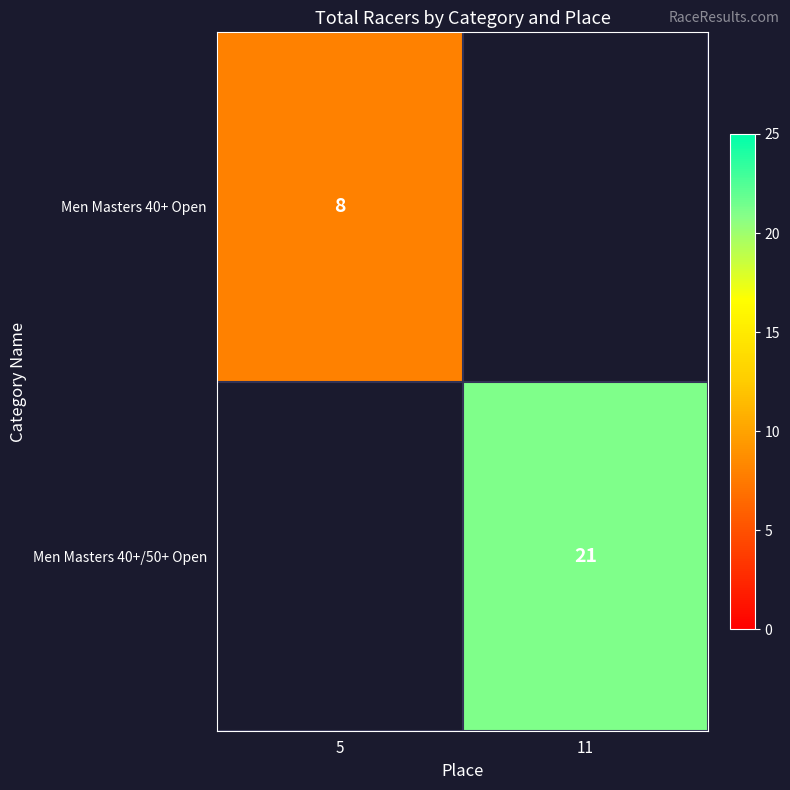

The Men Masters 40+/50+ Open series shows 4.7 at 11. True or false?

False